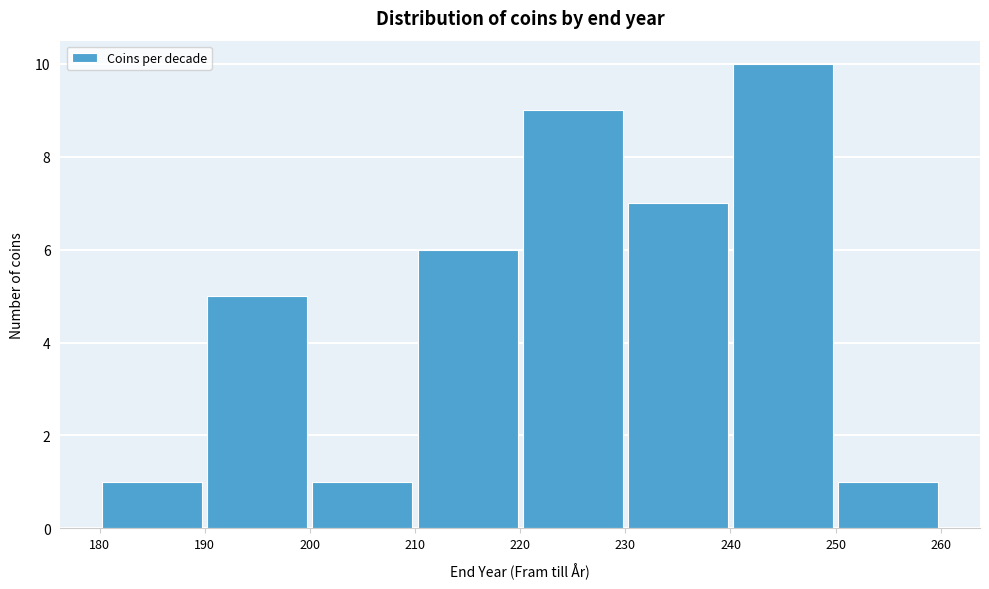

Reading left to right, list every bar in this chart as the range it spans on the x-axis followed by its height. The values are not printed on the chart, so give them approximately, as read against the axis.

180 to 190: 1
190 to 200: 5
200 to 210: 1
210 to 220: 6
220 to 230: 9
230 to 240: 7
240 to 250: 10
250 to 260: 1